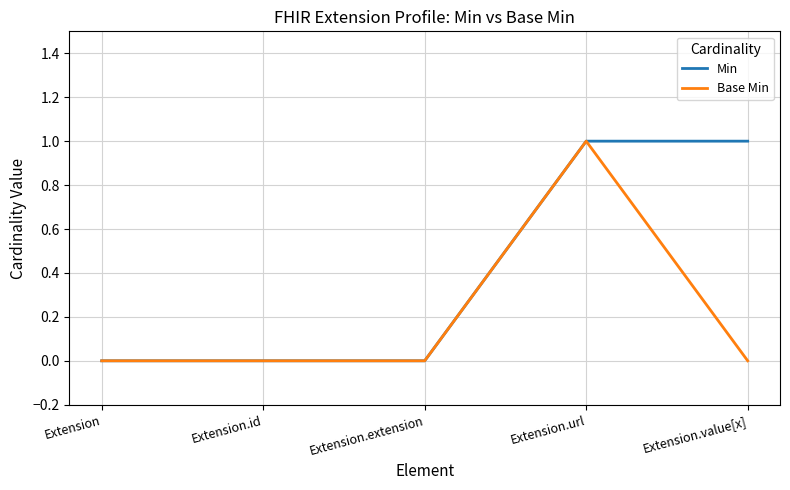

Reading left to right, what are all the values shown in this chart?

Min: Extension=0	Extension.id=0	Extension.extension=0	Extension.url=1	Extension.value[x]=1
Base Min: Extension=0	Extension.id=0	Extension.extension=0	Extension.url=1	Extension.value[x]=0